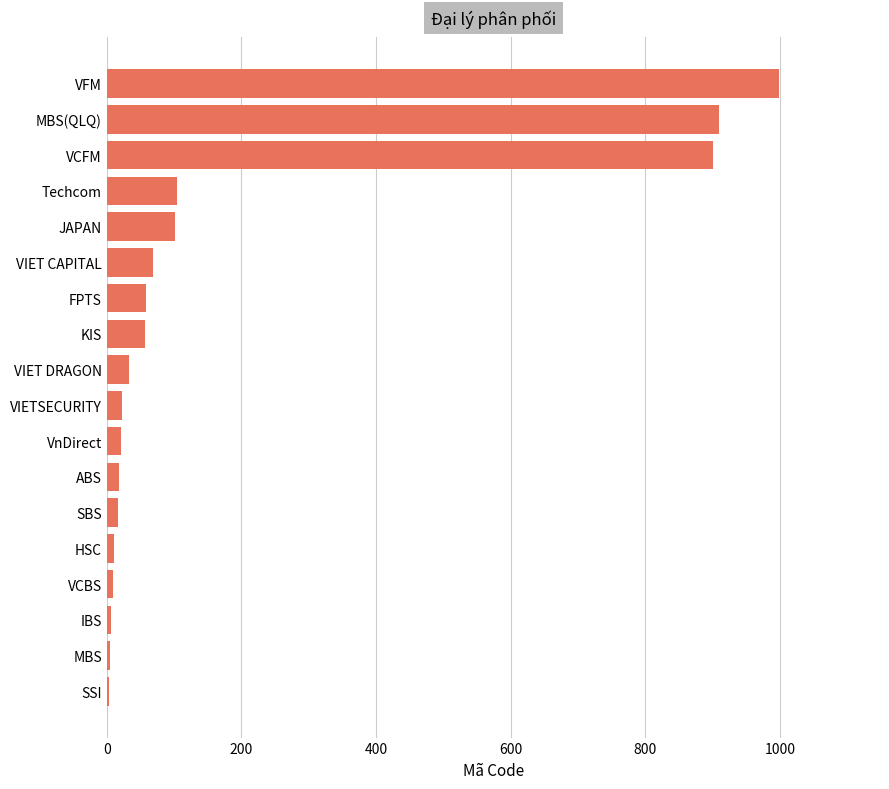

Approximately how many times larger is the value at VIETSECURITY compared to FPTS?

0.4